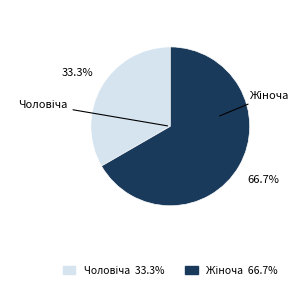

Is there any slice that represents more than half of the pie?

Yes